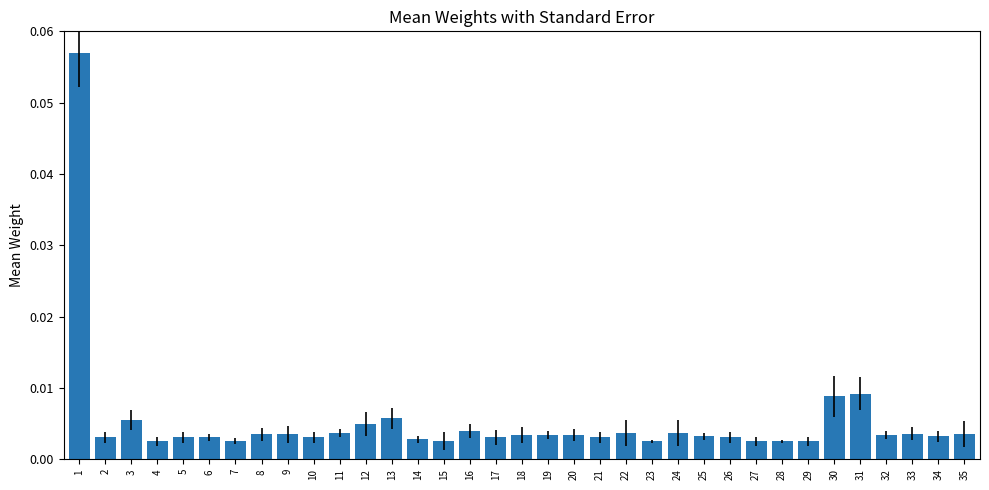

Between 13 and 19, which is larger?

13